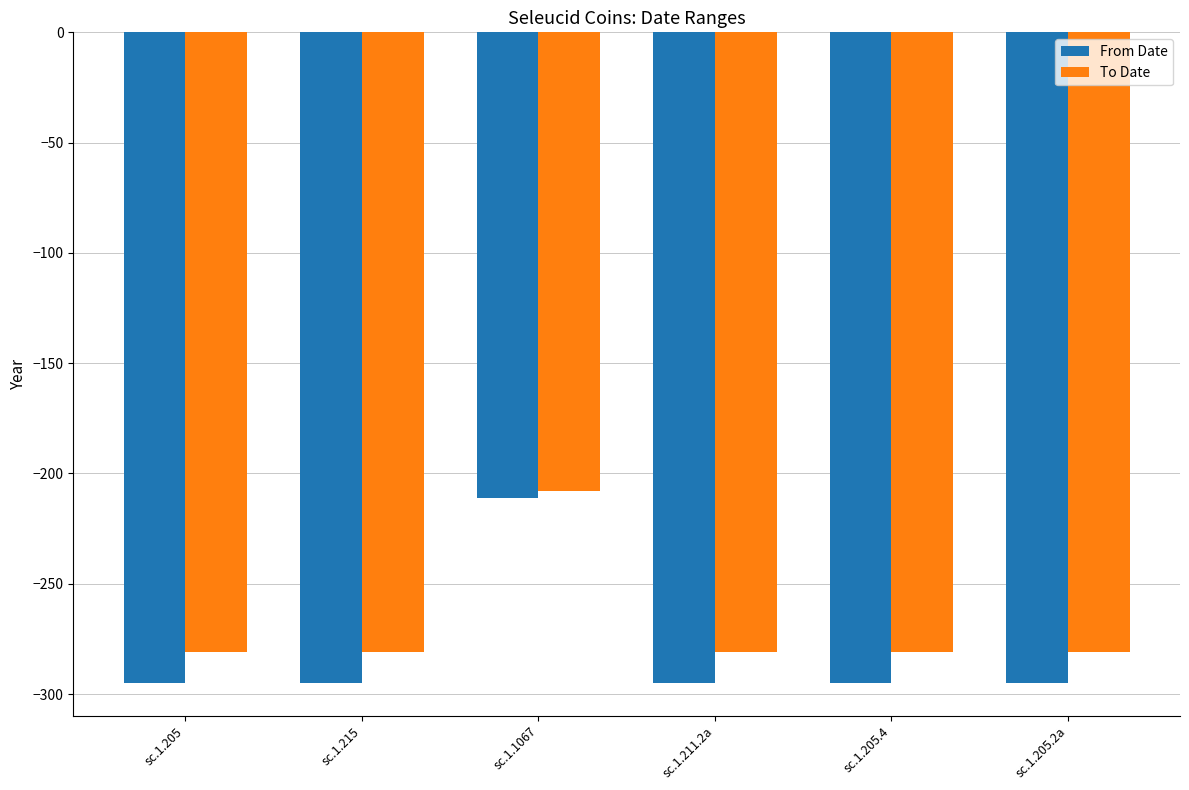

What is the average value of the From Date series?

-281